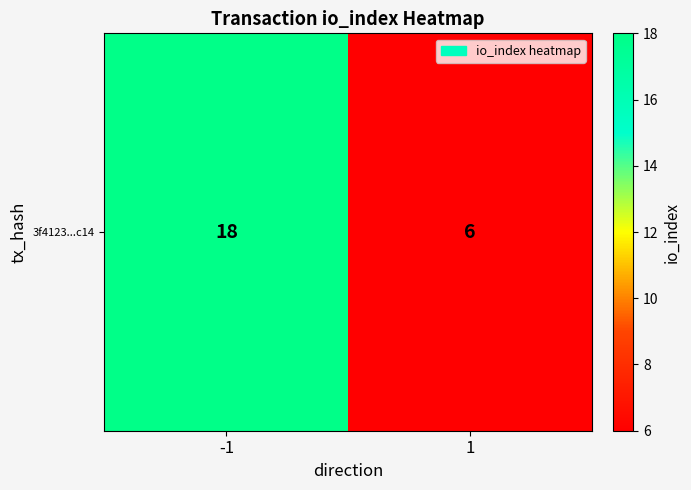

Count the values in the range 6 to 18.

2